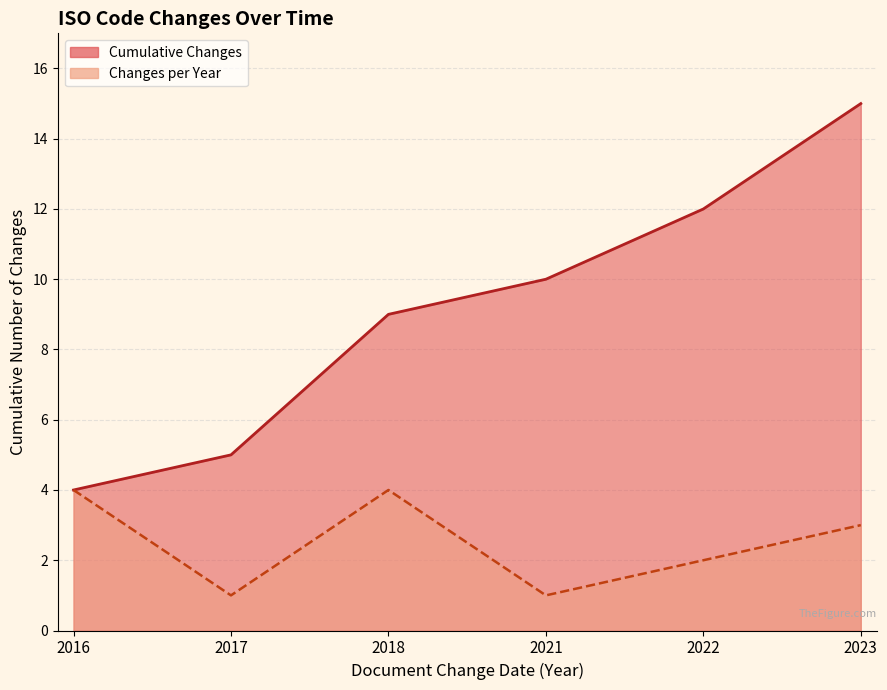

True or false: Changes per Year Line and Cumulative Changes Line cross at least once.

False